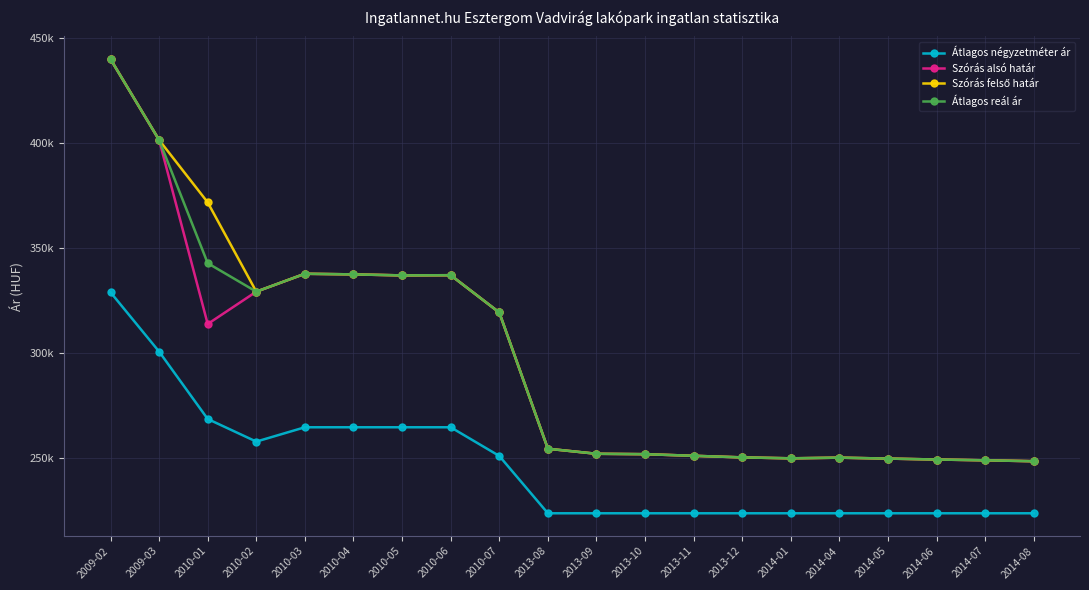

What is the highest value of the Átlagos négyzetméter ár series?

328947